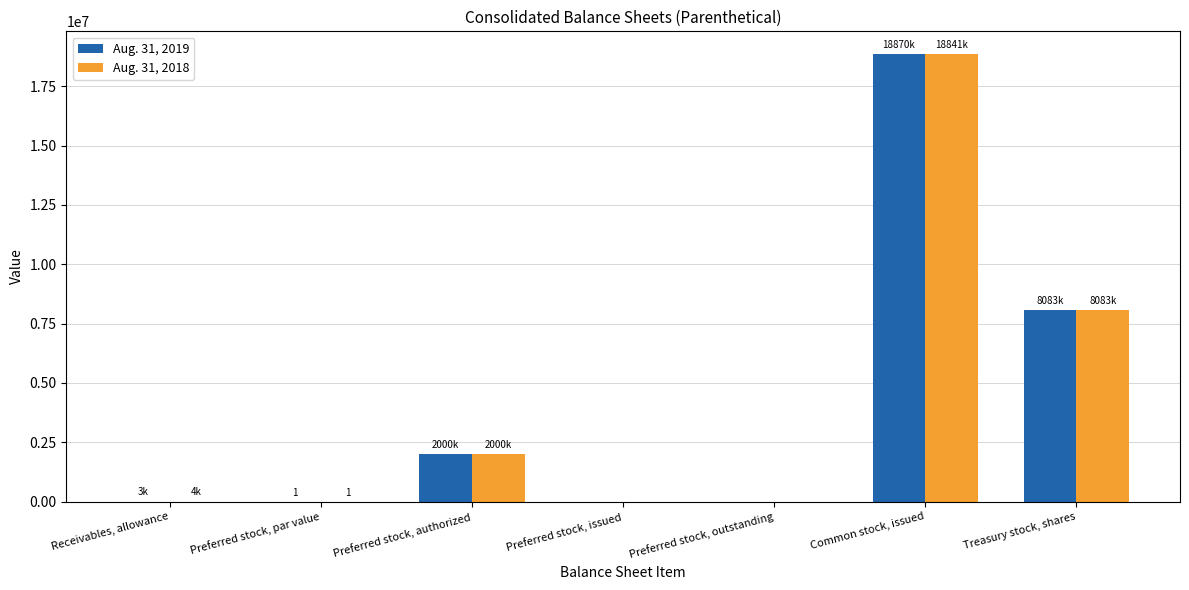

The Aug. 31, 2019 series shows 0 at Preferred stock, outstanding. True or false?

True